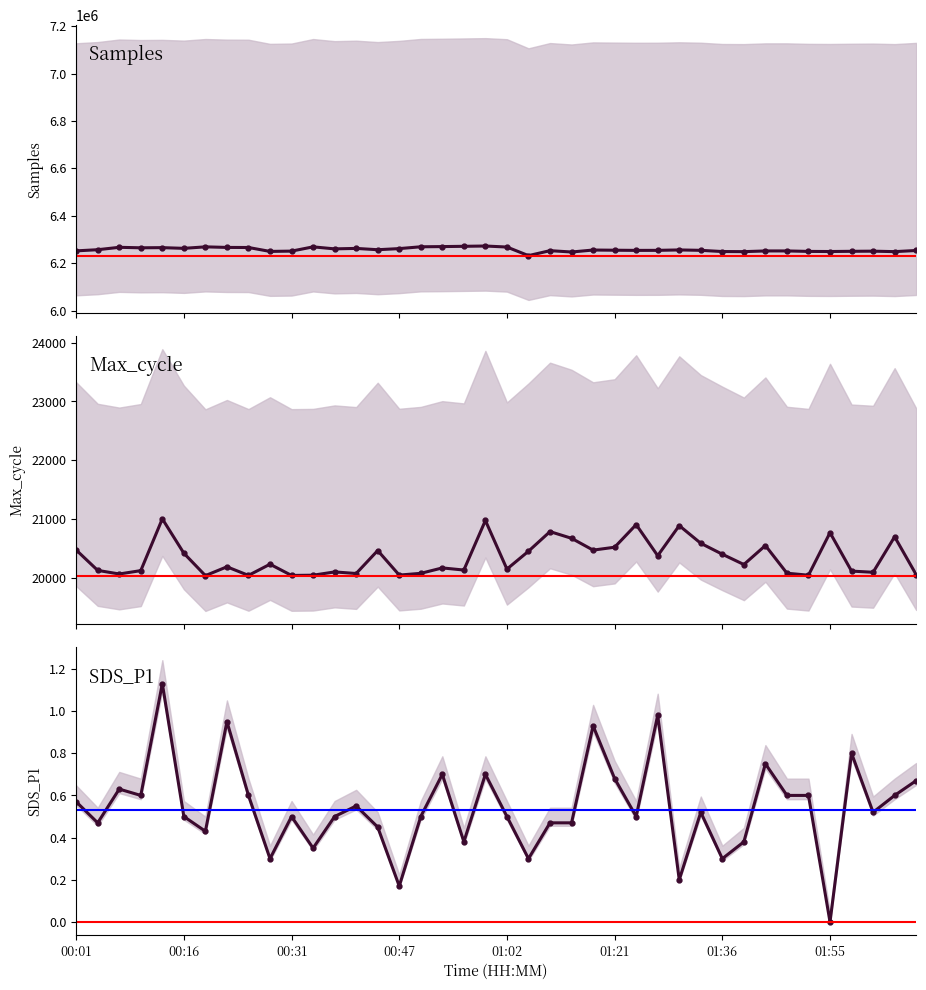

Where does the Max_cycle series first go above 20225?

00:01